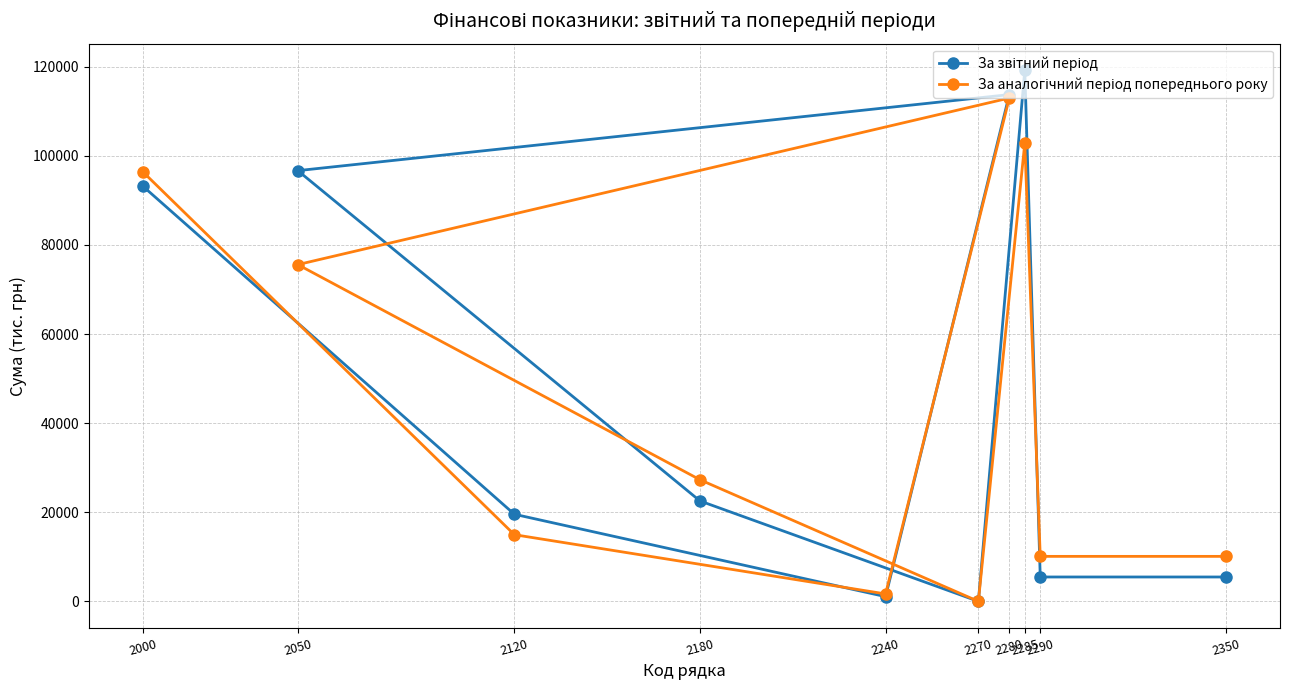

How many distinct data groups are displayed?

2